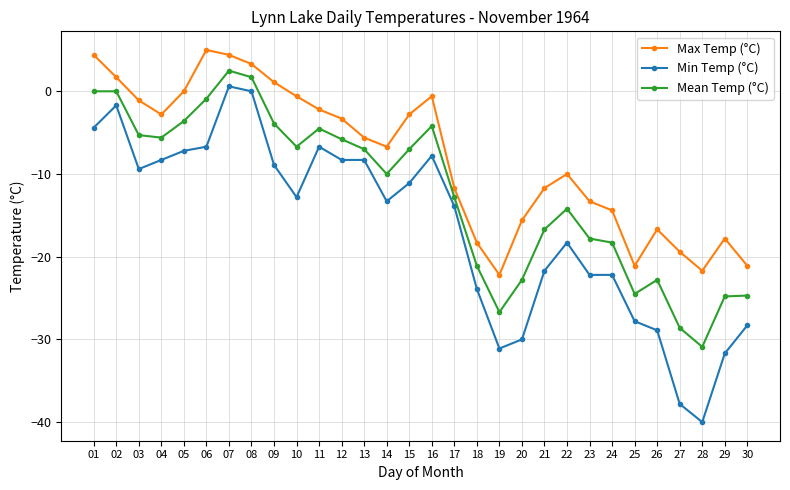

How many series are shown in this chart?

3